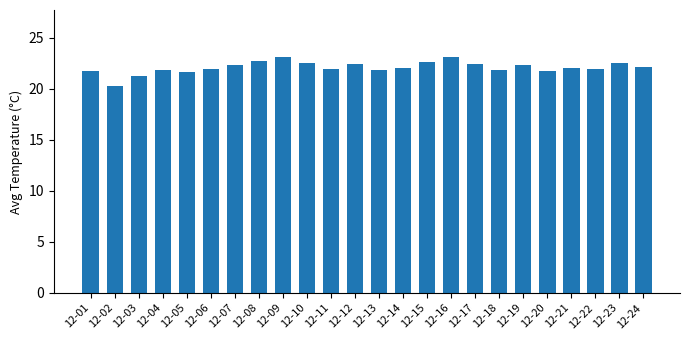

What is the sum of all values?

530.8